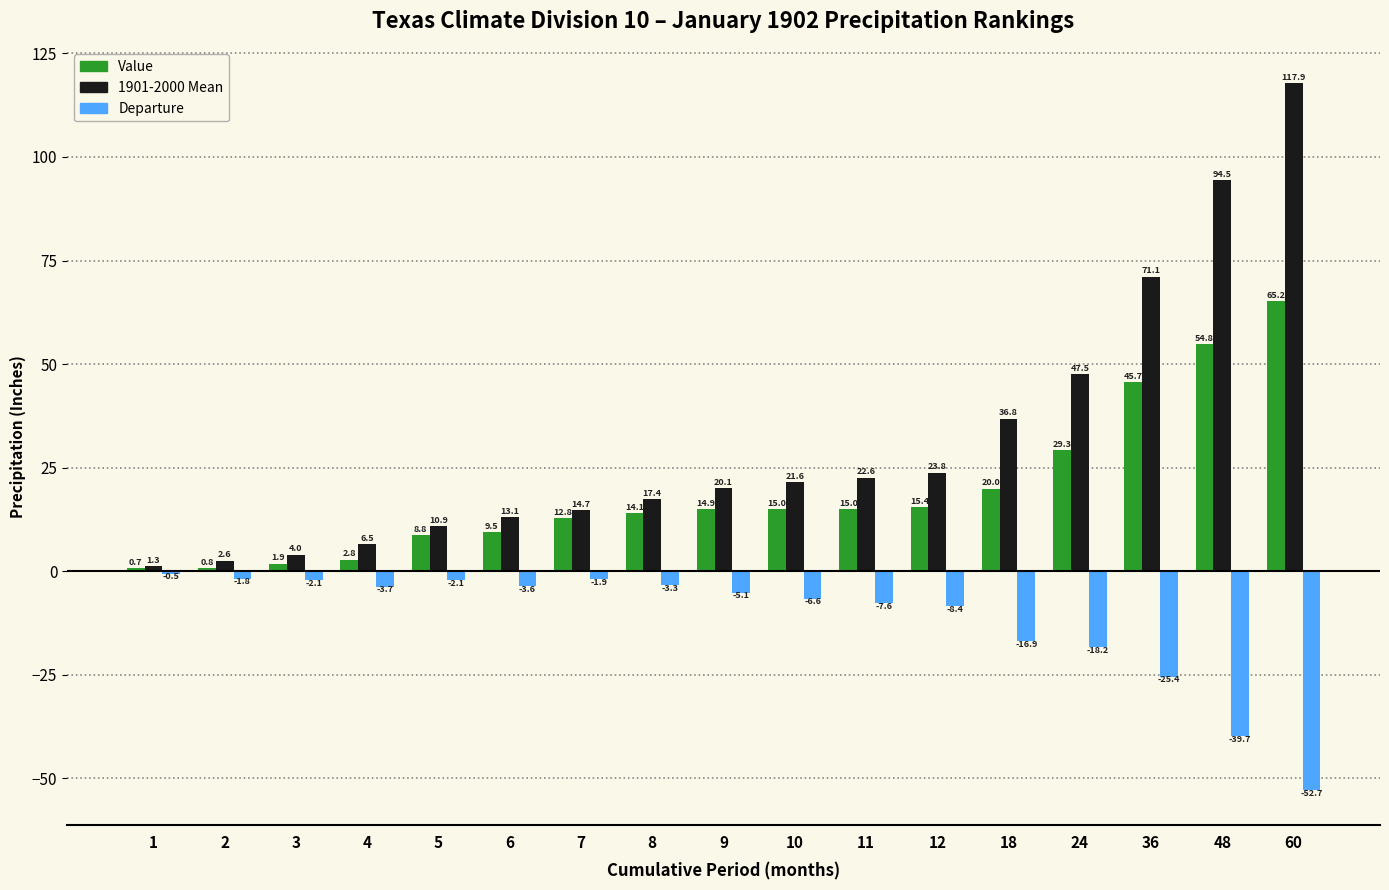

What is the maximum value shown in the chart?

117.9